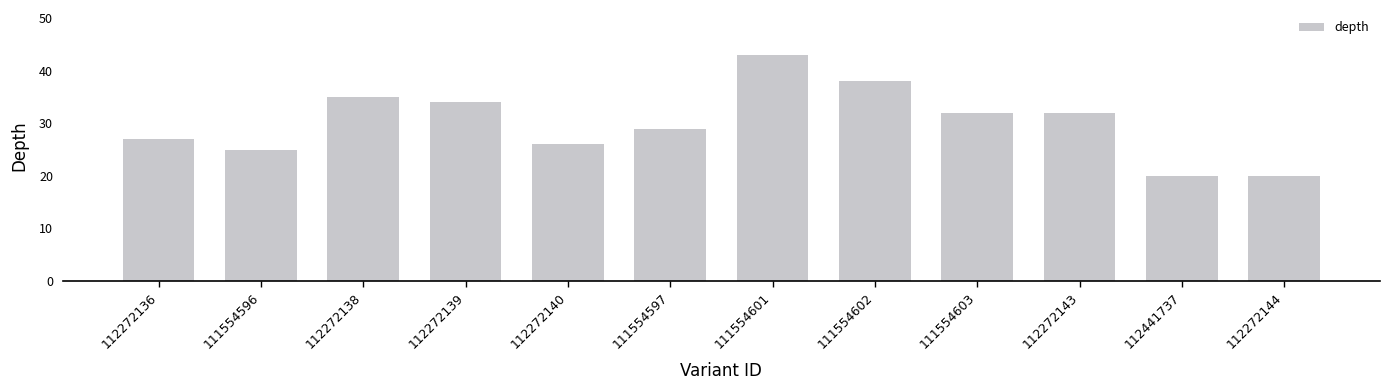

Reading left to right, transcribe all the data shown in this chart.

27	25	35	34	26	29	43	38	32	32	20	20